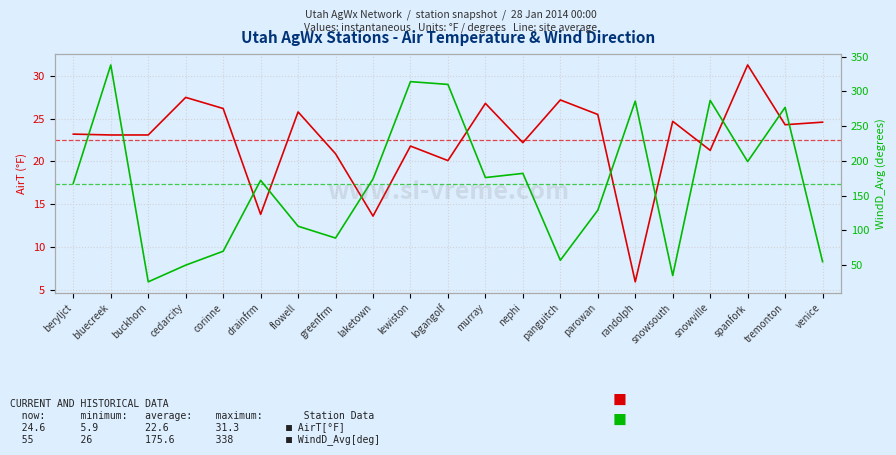

Which series has the largest range (max minus min)?

WindD_Avg[deg]